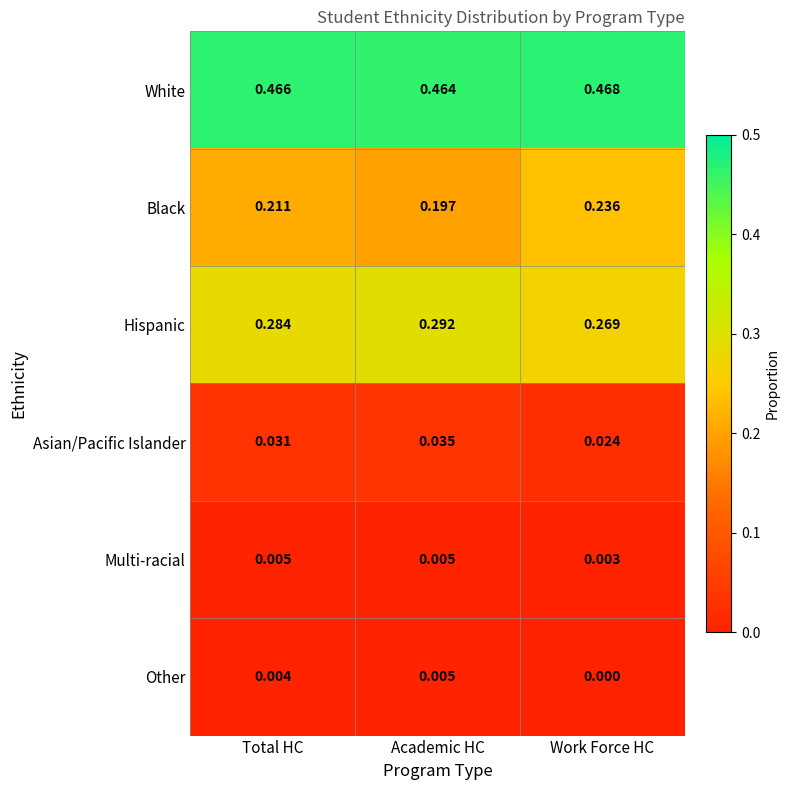

Which category has the lowest value in the Asian/Pacific Islander series?

Work Force HC